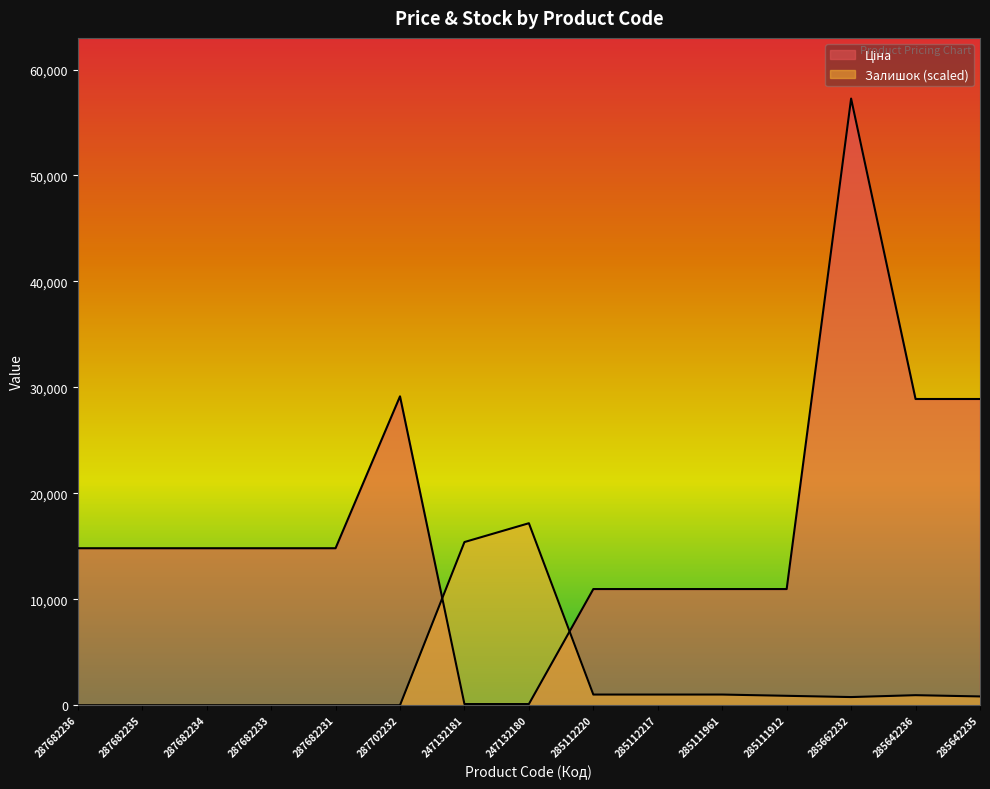

After their last crossing, which series has the higher values: Залишок or Ціна?

Ціна